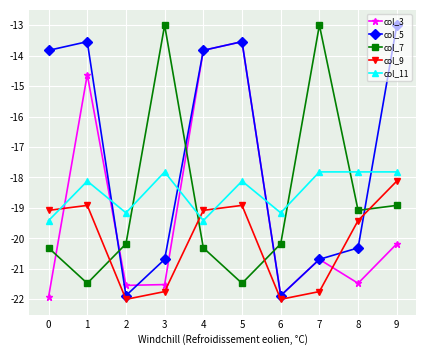

What is the difference between the maximum and minimum values in the col_7 series?

8.5